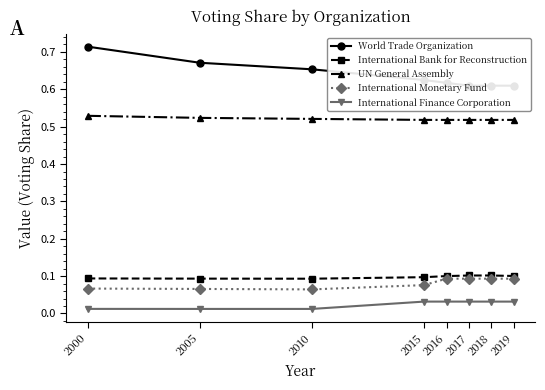

What is the minimum value for International Bank for Reconstruction?

0.1